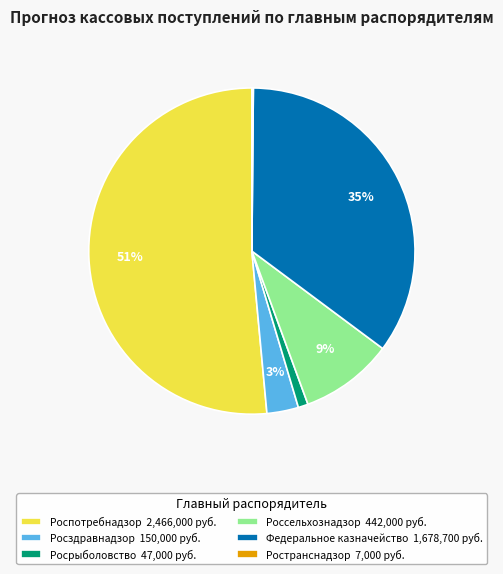

To the nearest percent, what is the difference between the Росрыболовство 47,000 руб. and Россельхознадзор 442,000 руб. slice percentages?

8%